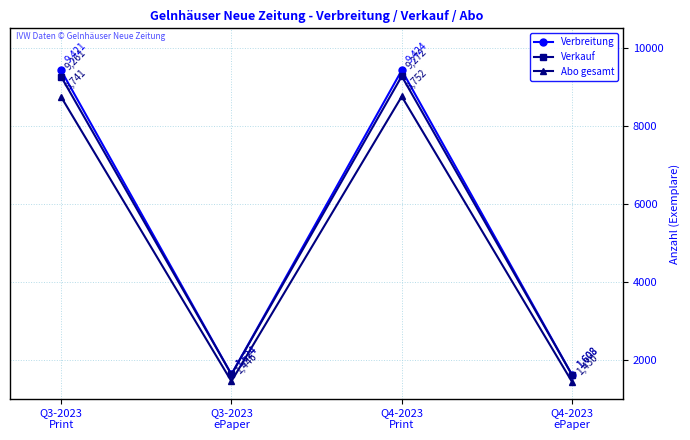

Reading left to right, transcribe all the data shown in this chart.

Verbreitung: 9421	1624	9424	1608
Verkauf: 9261	1624	9272	1608
Abo gesamt: 8741	1446	8752	1430